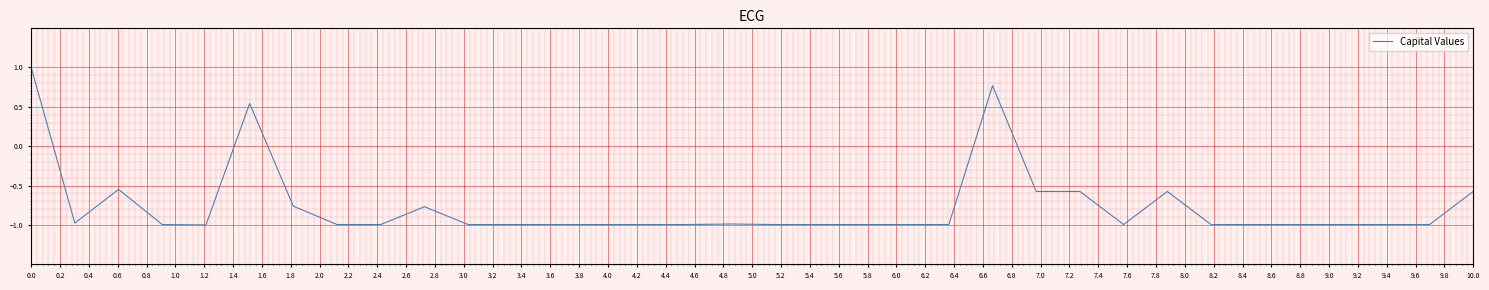

What is the difference between the second highest and second lowest values?

1.8